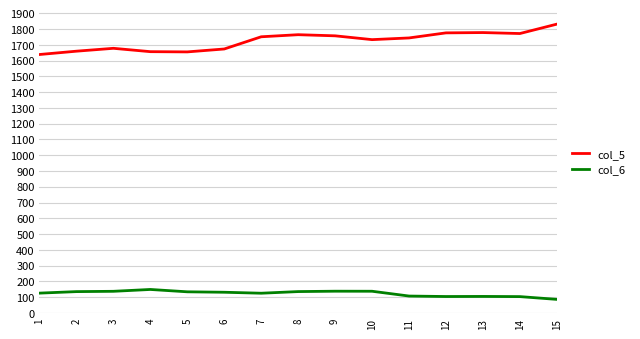

Between 3 and 9, which series saw the biggest shift?

col_5